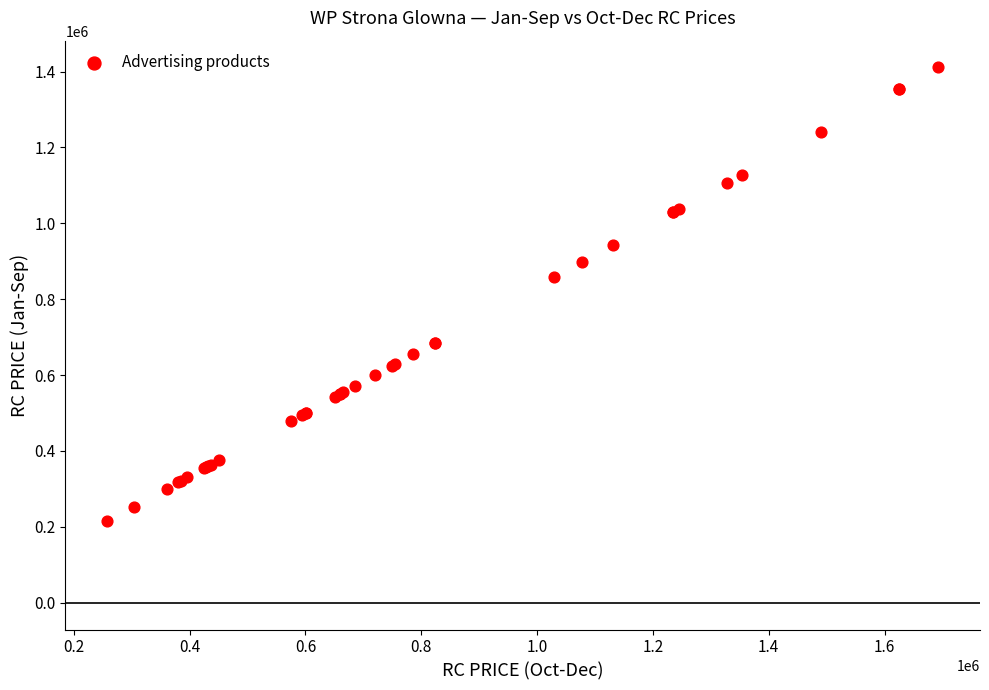

What Y value in the scatter plot is closest to 812550?

857200